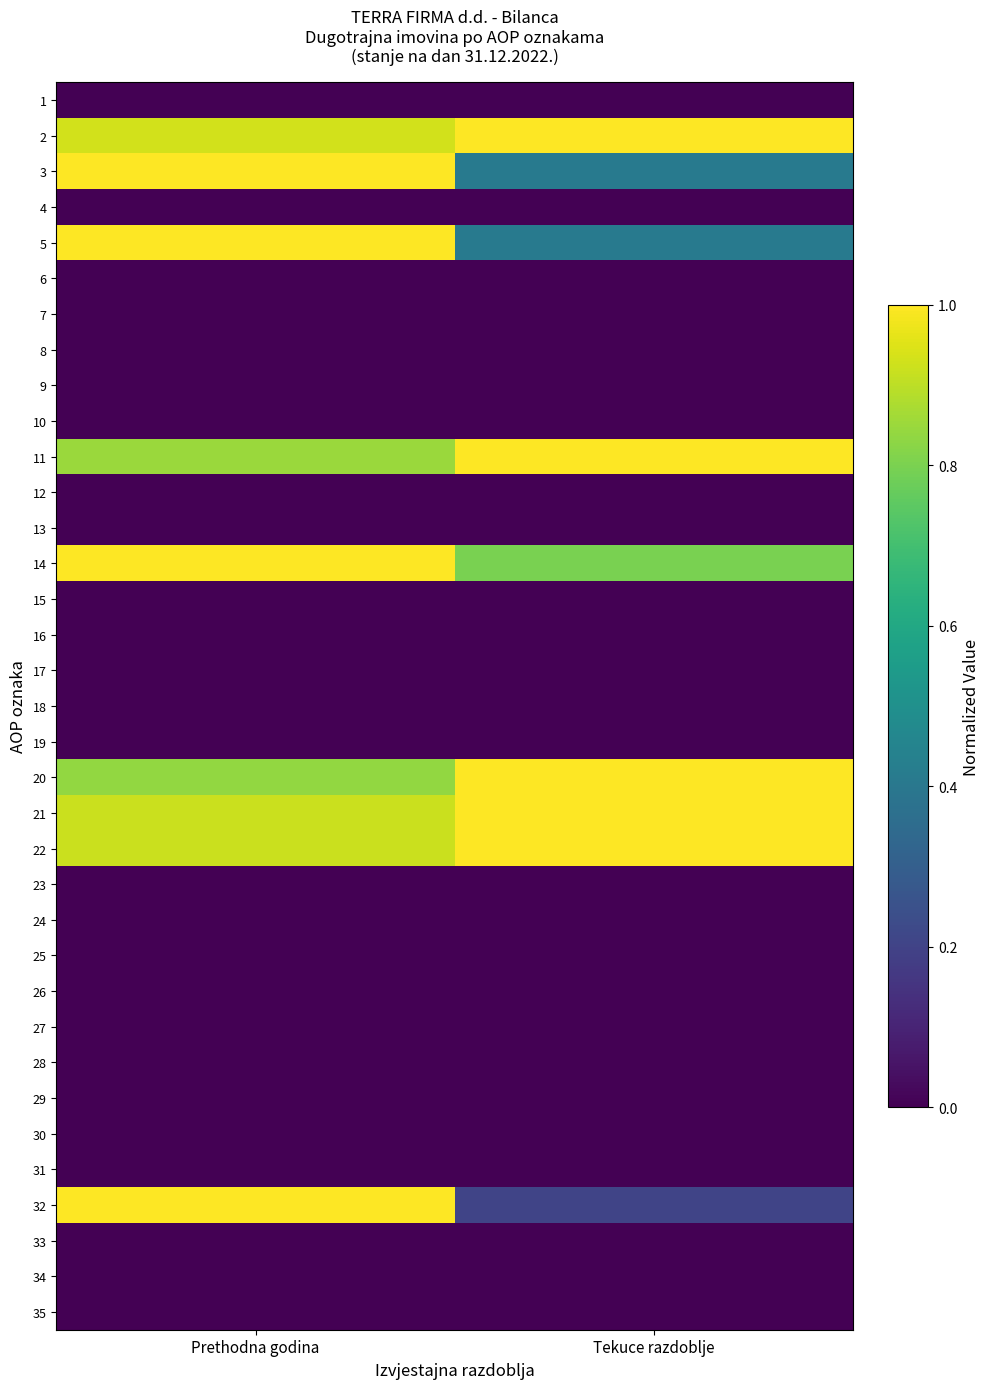

At how many categories does at least one series exceed 0?

2